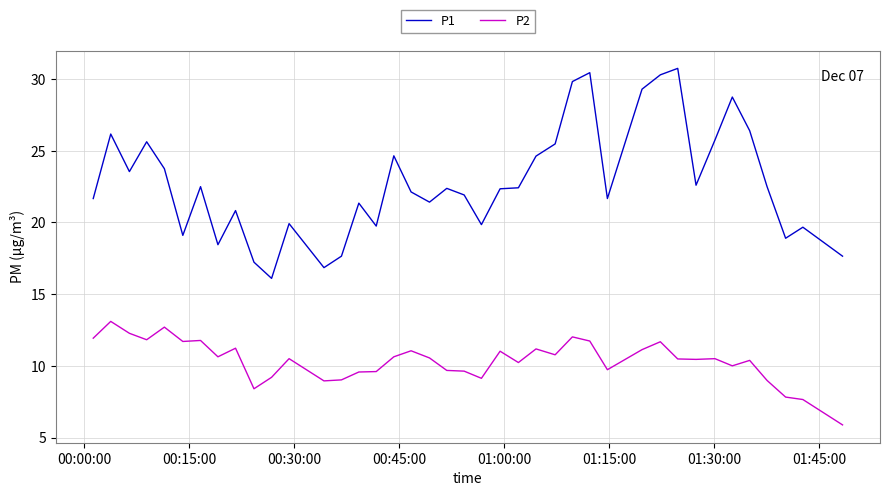

Which series has the largest total across all categories?

P1